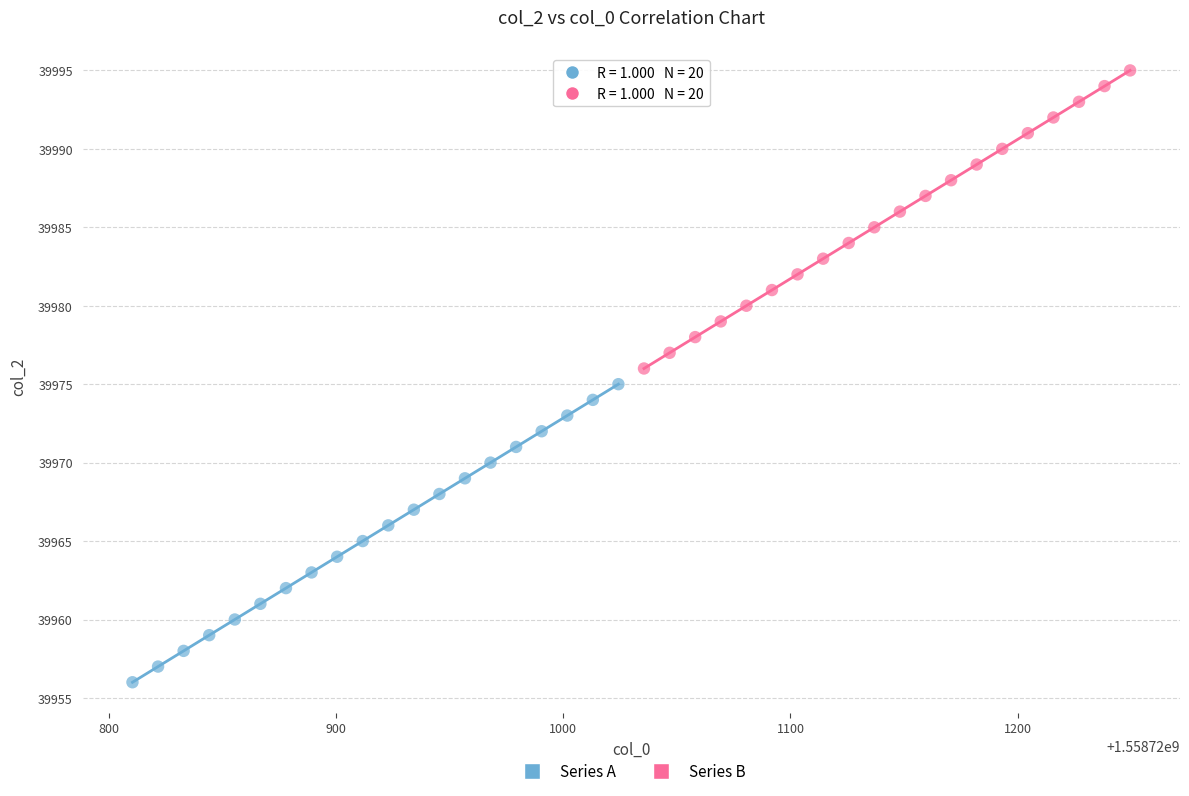

Which series contains the lowest Y value?

Series A